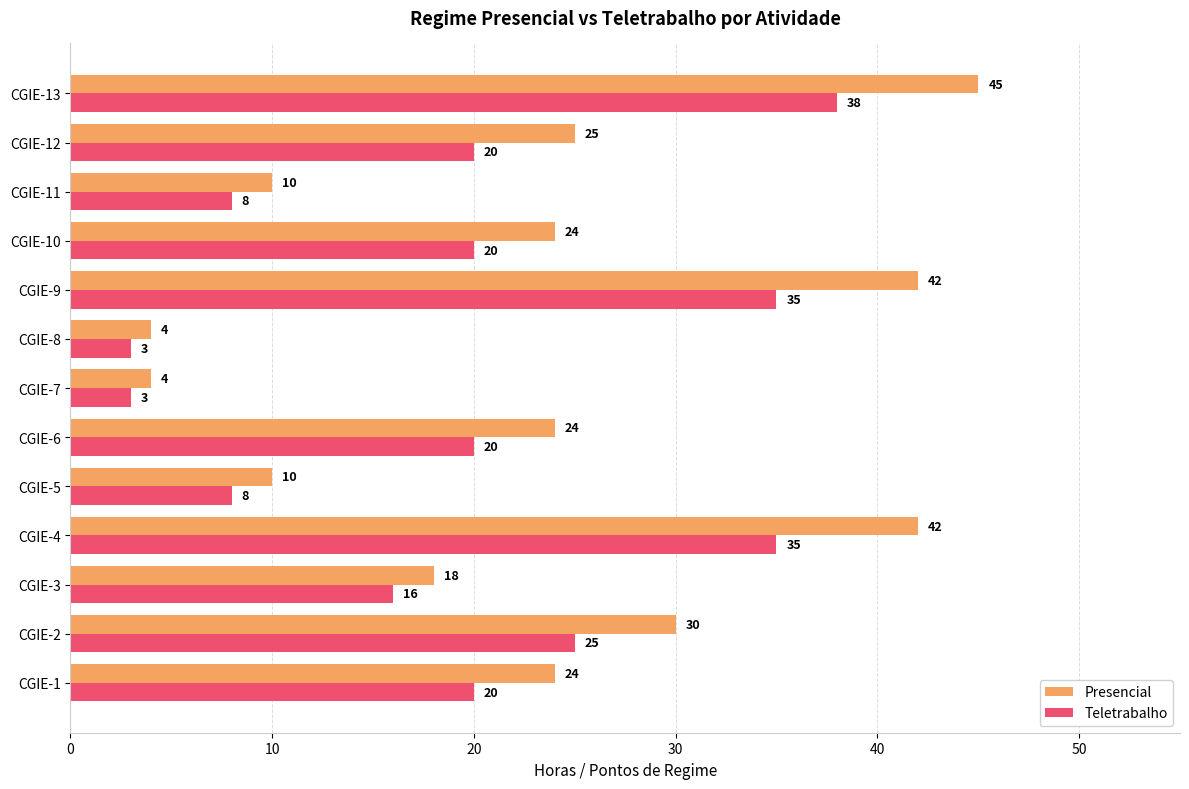

Which series has the widest spread of values?

Presencial